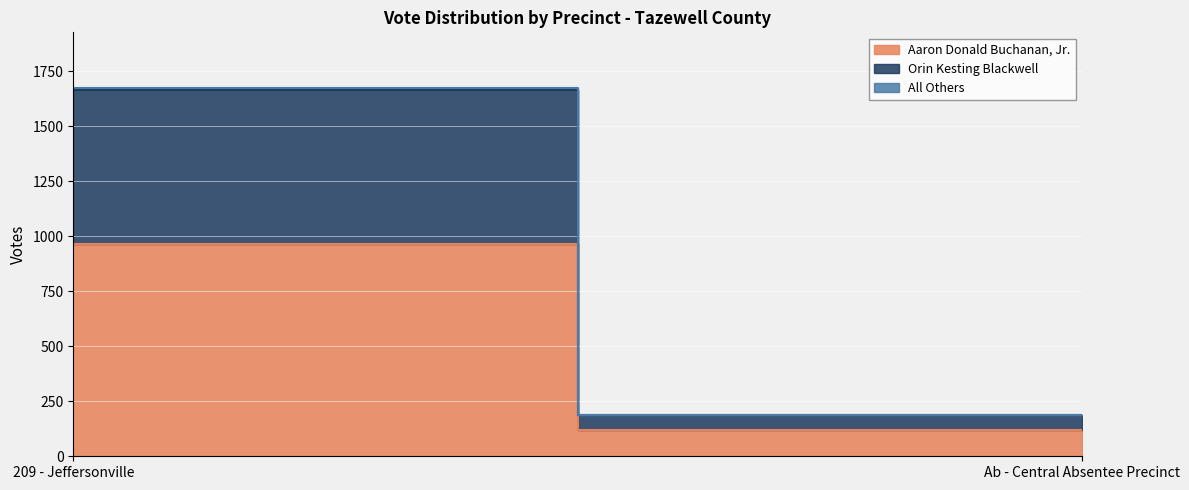

Rank the categories by Orin Kesting Blackwell value from lowest to highest.

Ab - Central Absentee Precinct, 209 - Jeffersonville